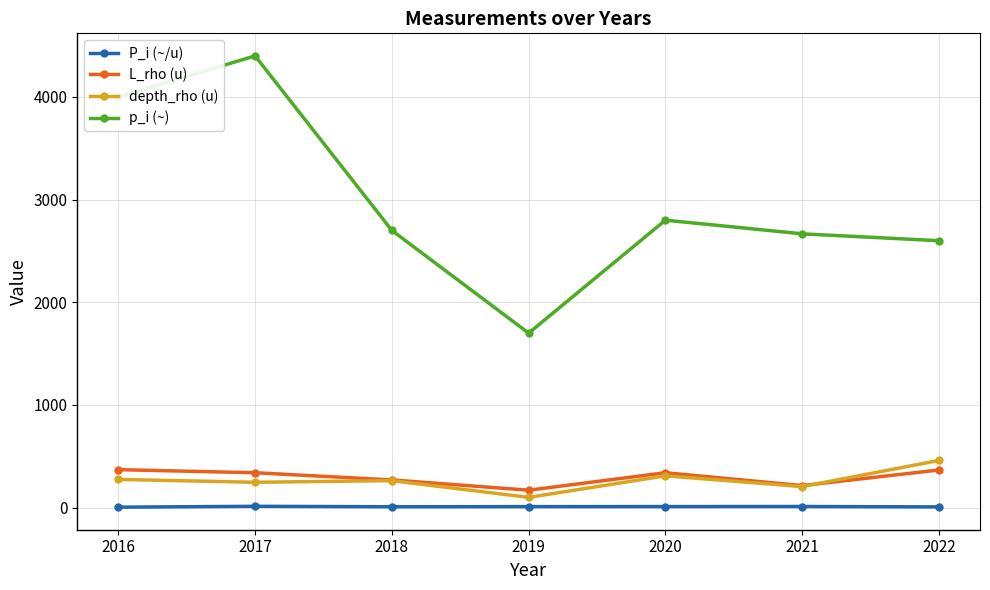

Where does the p_i (~) series first go above 2700?

2016